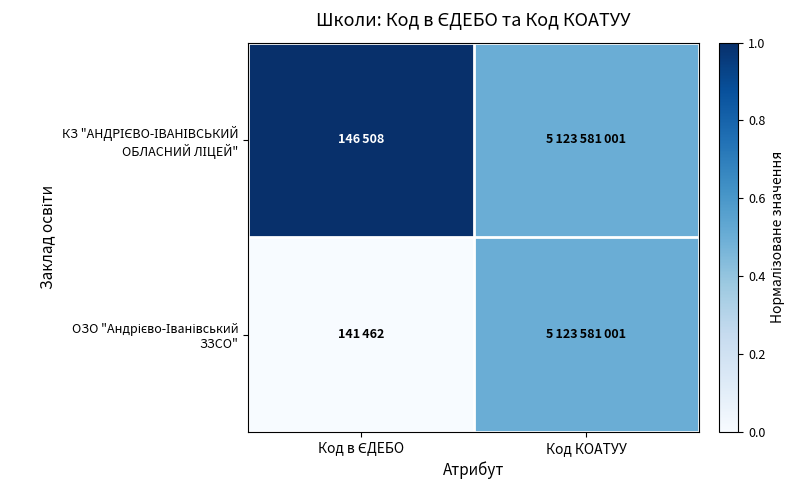

List the series in order of their overall mean, highest first.

КЗ "АНДРІЄВО-ІВАНІВСЬКИЙ ОБЛАСНИЙ ЛІЦЕЙ", ОЗО "Андрієво-Іванівський ЗЗСО"